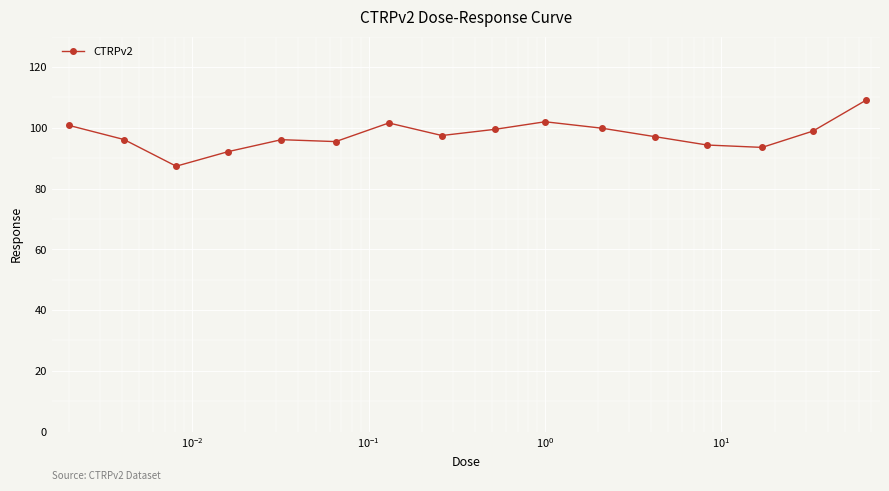

What is the greatest value displayed?

109.1